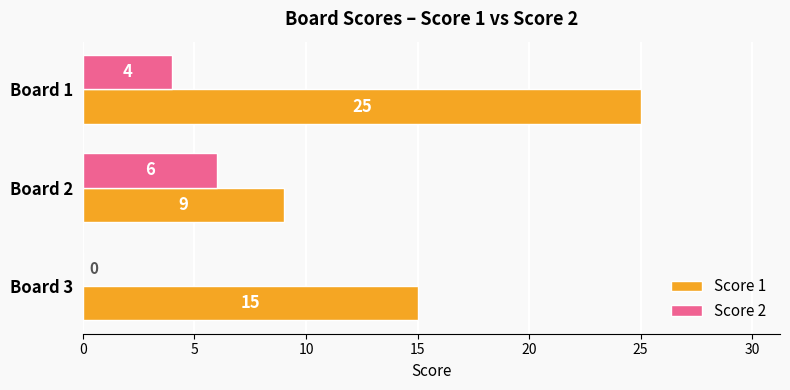

Between Board 1 and Board 3, which series saw the biggest shift?

Score 1